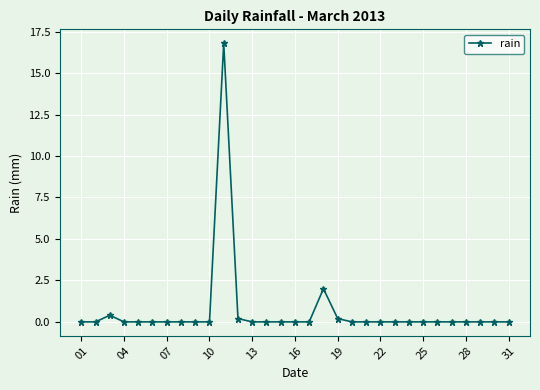

Does the chart display data point markers on the line(s)?

Yes